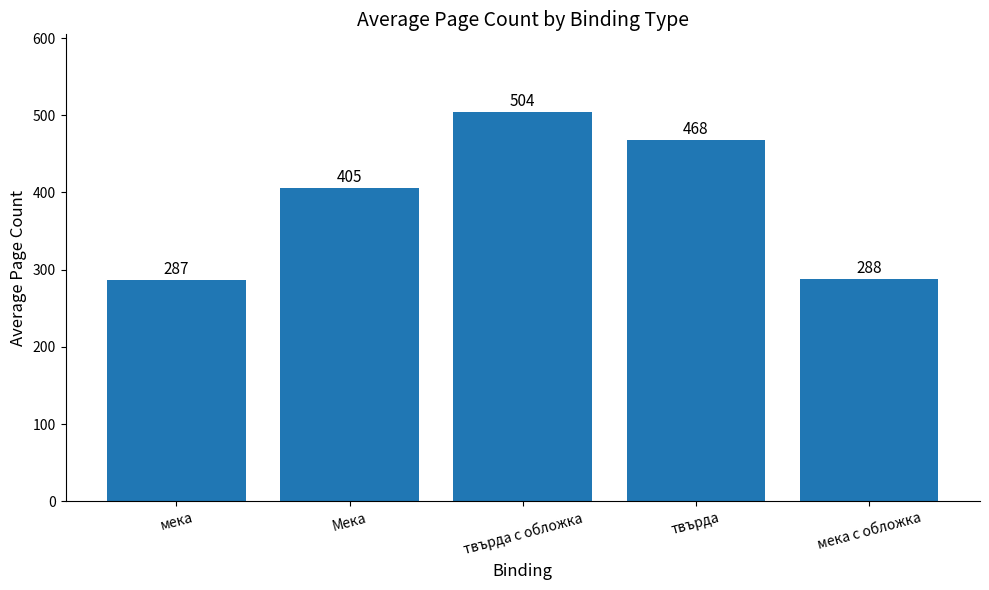

Approximately how many times larger is the value at Мека compared to твърда?

0.9